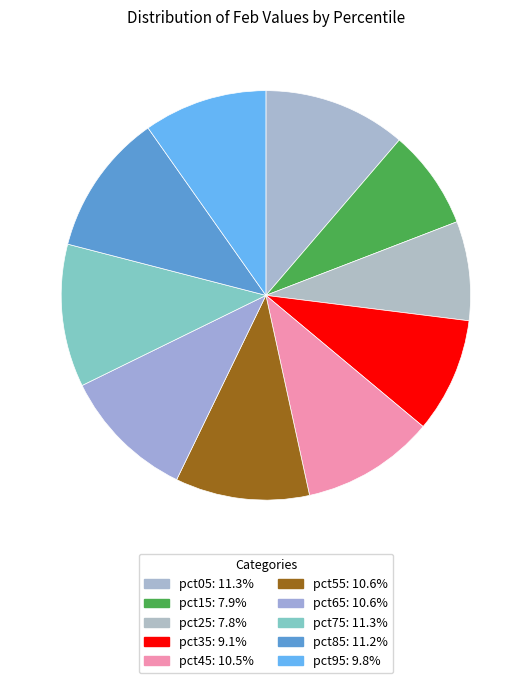

Rank the categories by value from highest to lowest.

pct05, pct75, pct85, pct55, pct65, pct45, pct95, pct35, pct15, pct25